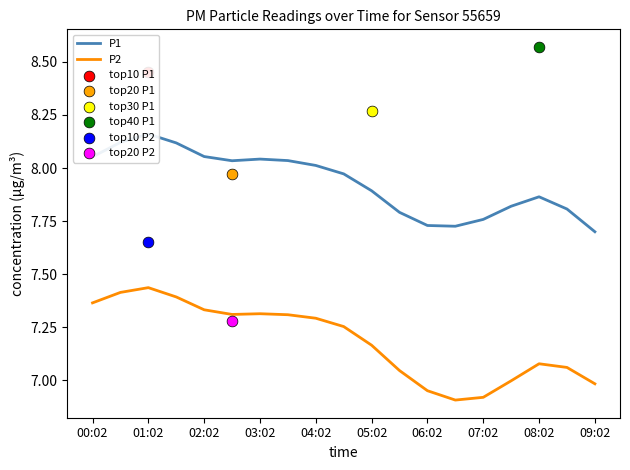

Which series has the largest total across all categories?

P1